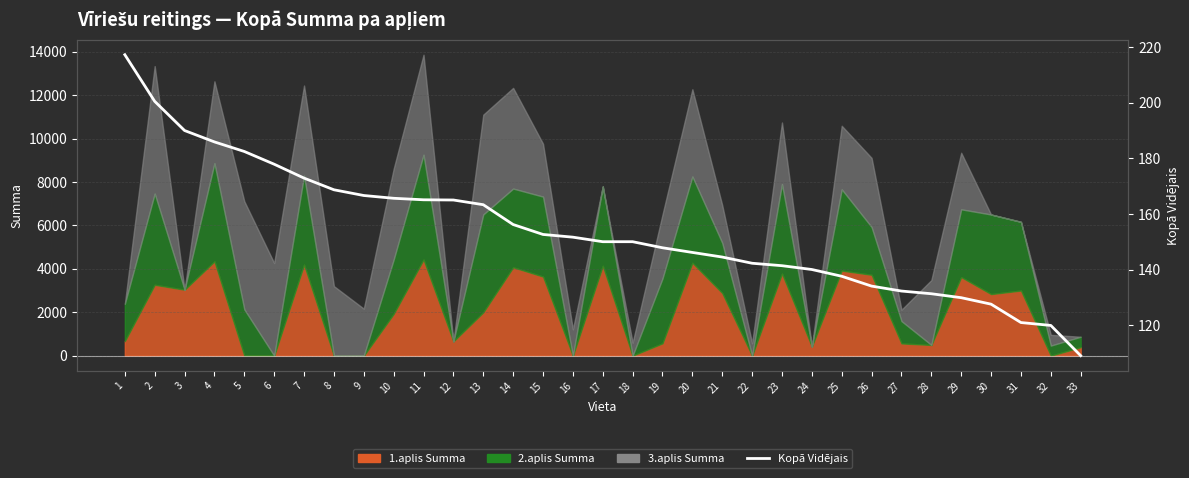

The chart shows a value of 121.2 at 5. True or false?

False